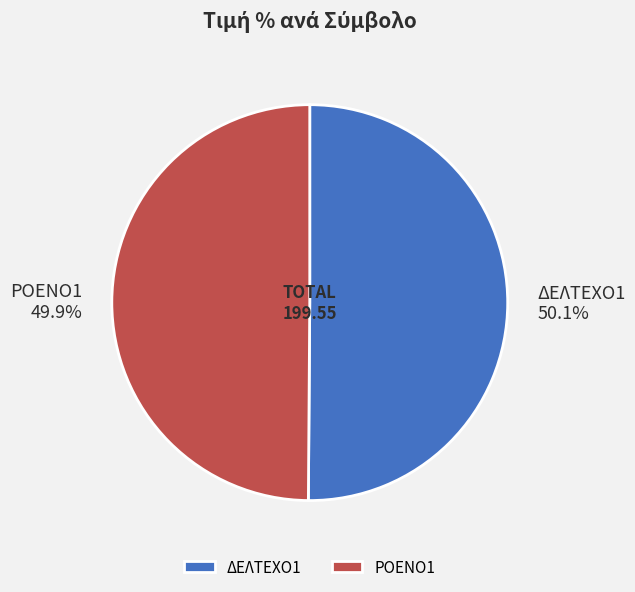

Is there a majority slice in this chart?

Yes